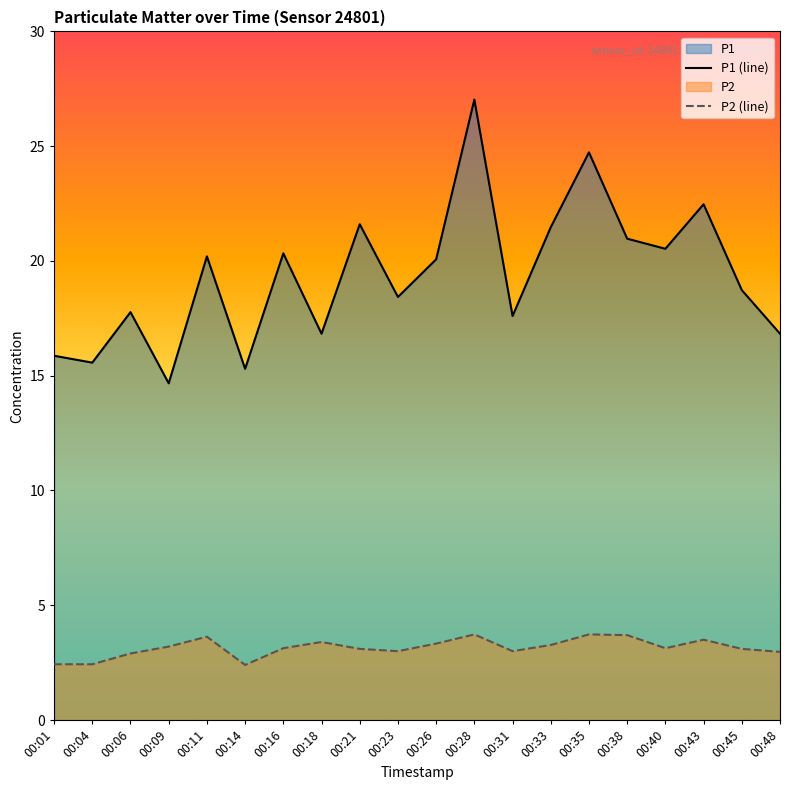

True or false: P1 and P2 intersect in this chart.

False